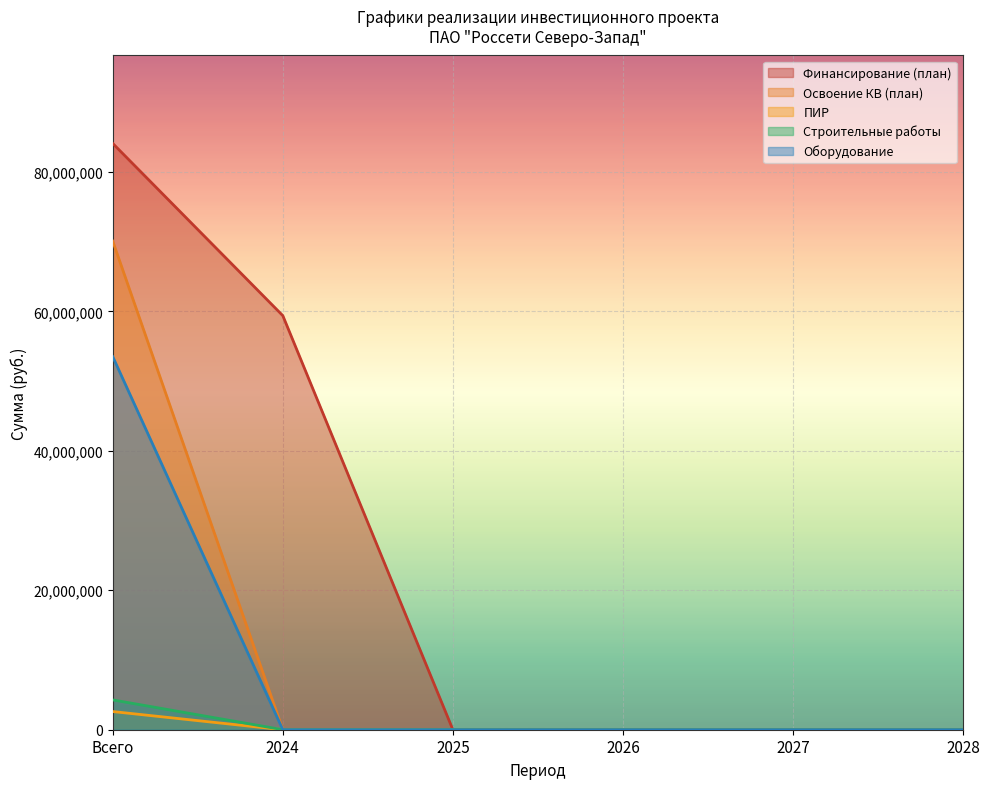

True or false: Оборудование and Освоение КВ (план) intersect in this chart.

False